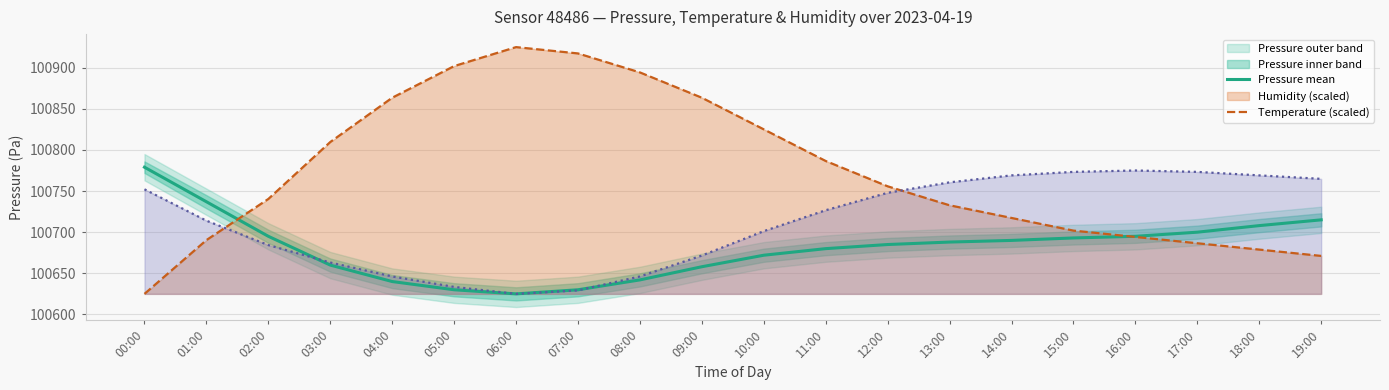

Where is the data nearest to the value 100702?

17:00